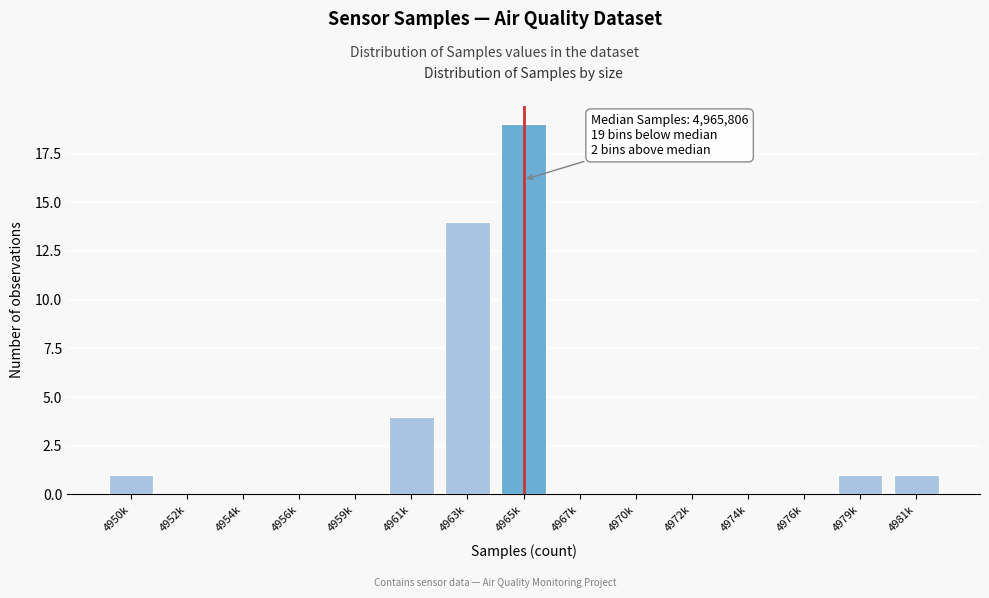

Reading right to left, what are all the values shown in this chart?

4981k=1	4979k=1	4976k=0	4974k=0	4972k=0	4970k=0	4967k=0	4965k=19	4963k=14	4961k=4	4959k=0	4956k=0	4954k=0	4952k=0	4950k=1